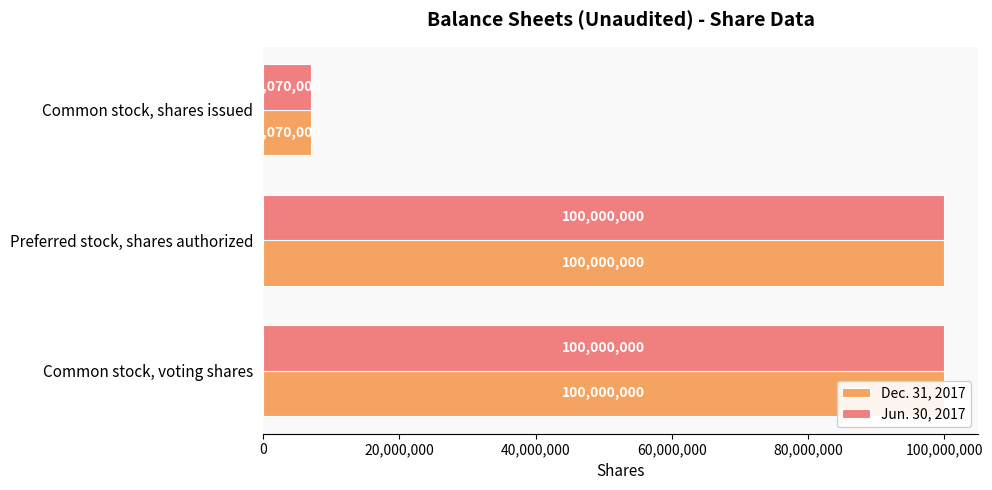

What position from the left is Common stock, voting shares?

1